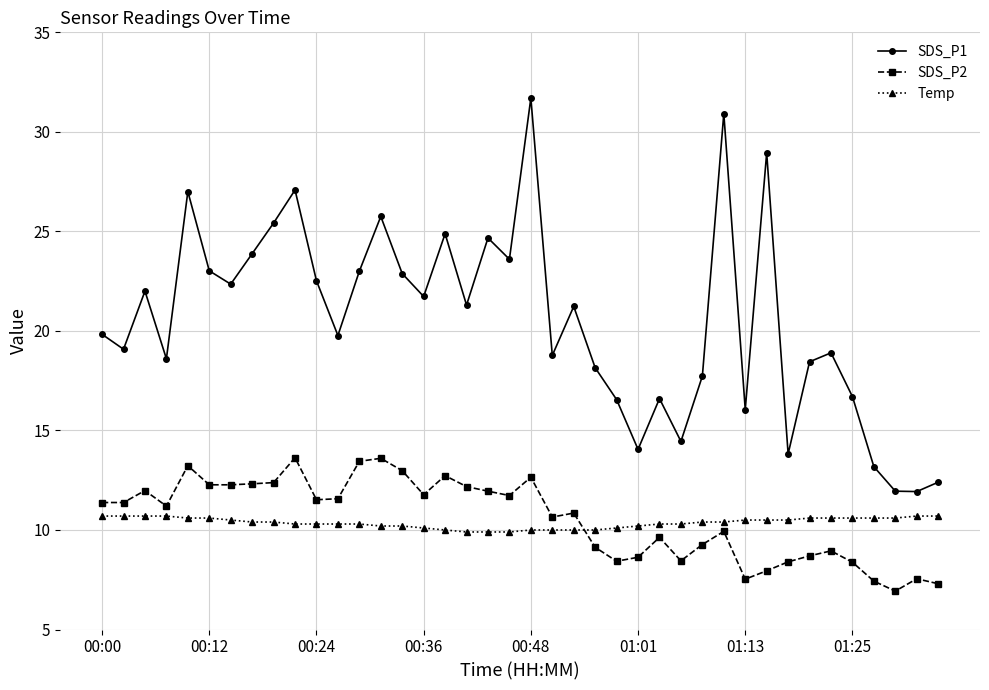

How many interior local valleys does the SDS_P1 series have?

13